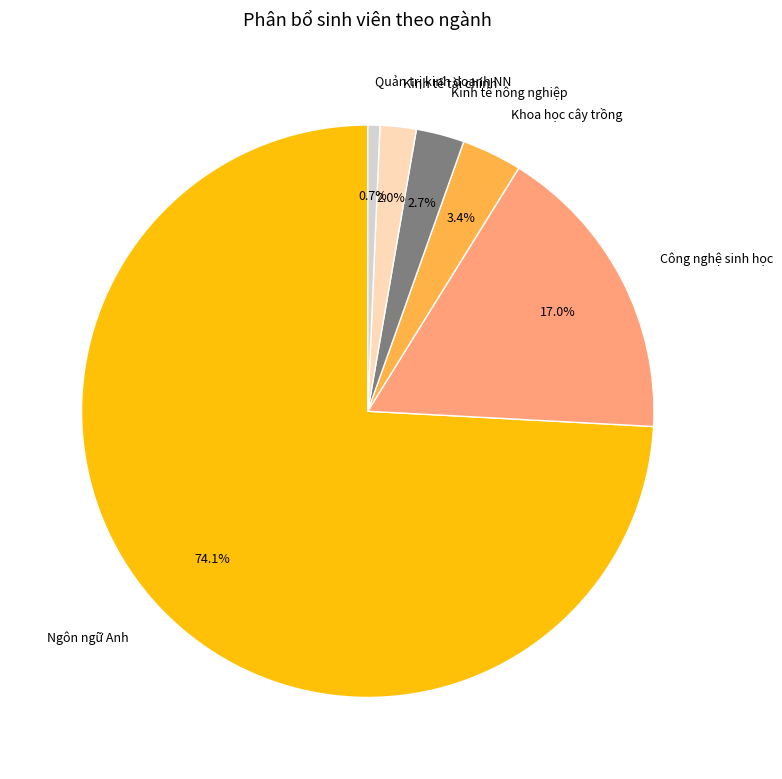

Which category accounts for the majority?

Ngôn ngữ Anh